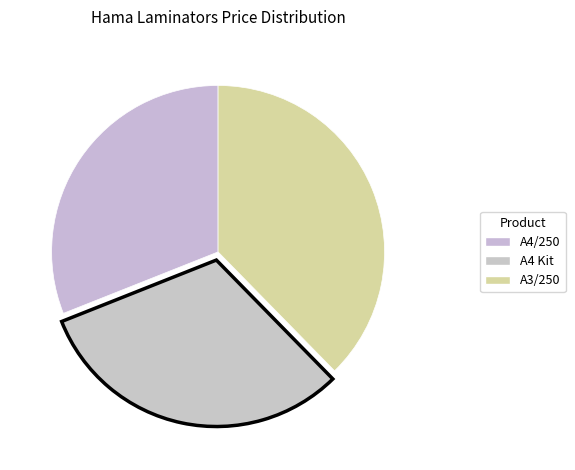

How many segments does this pie chart have?

3